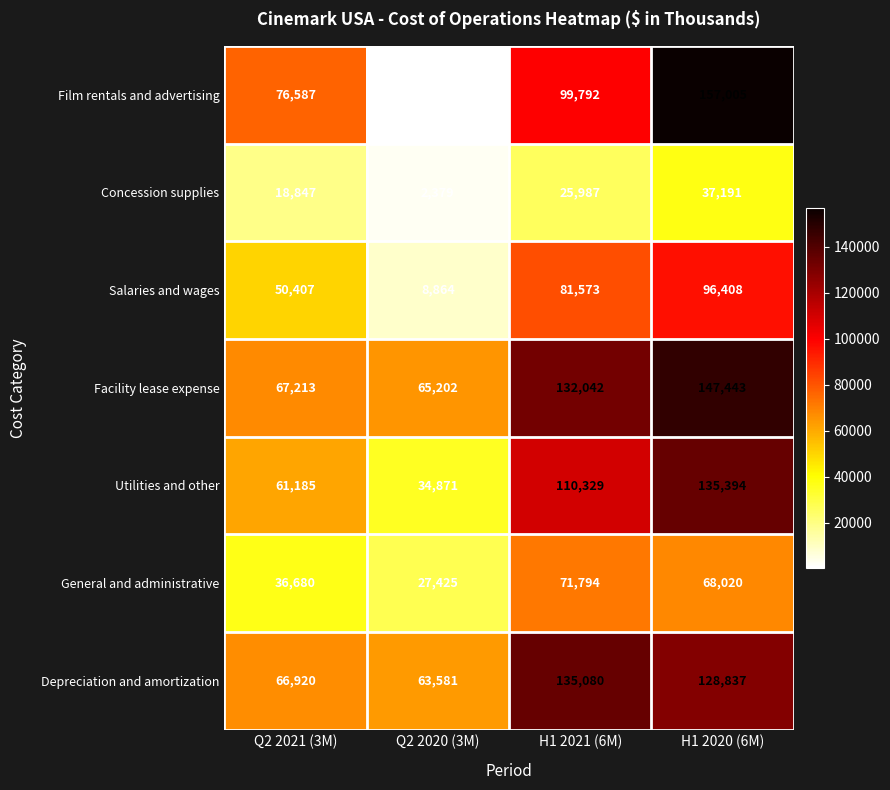

What is the sum of all Salaries and wages values?

237252